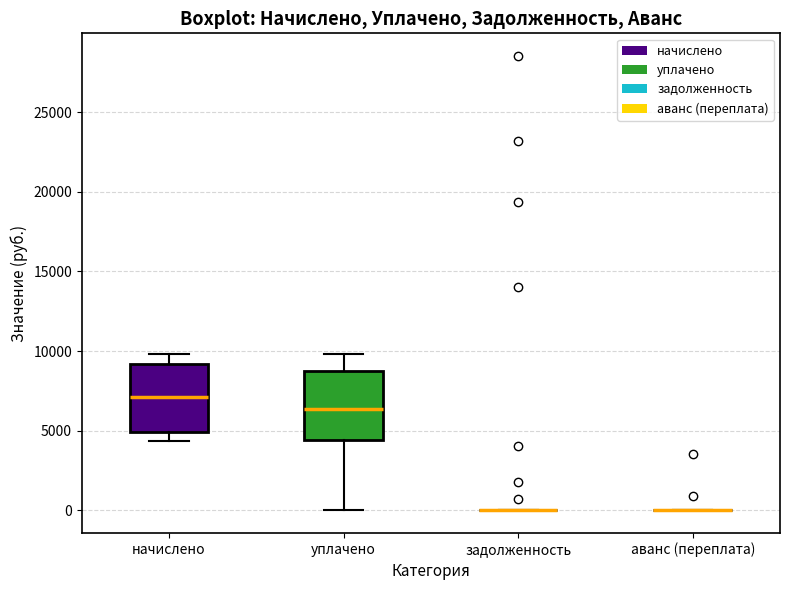

Reading left to right, read every box against the y-axis: the position of its median line, the range the box covers, and the ends of its whiskers. The values are not printed on the chart, so give them approximately, as read against the axis.

начислено: median 7000, box 5000 to 9000, whiskers 4500 to 10000
уплачено: median 6500, box 4500 to 8500, whiskers 0 to 10000
задолженность: box collapsed to a line at 0, whiskers 0 to 0
аванс (переплата): box collapsed to a line at 0, whiskers 0 to 0